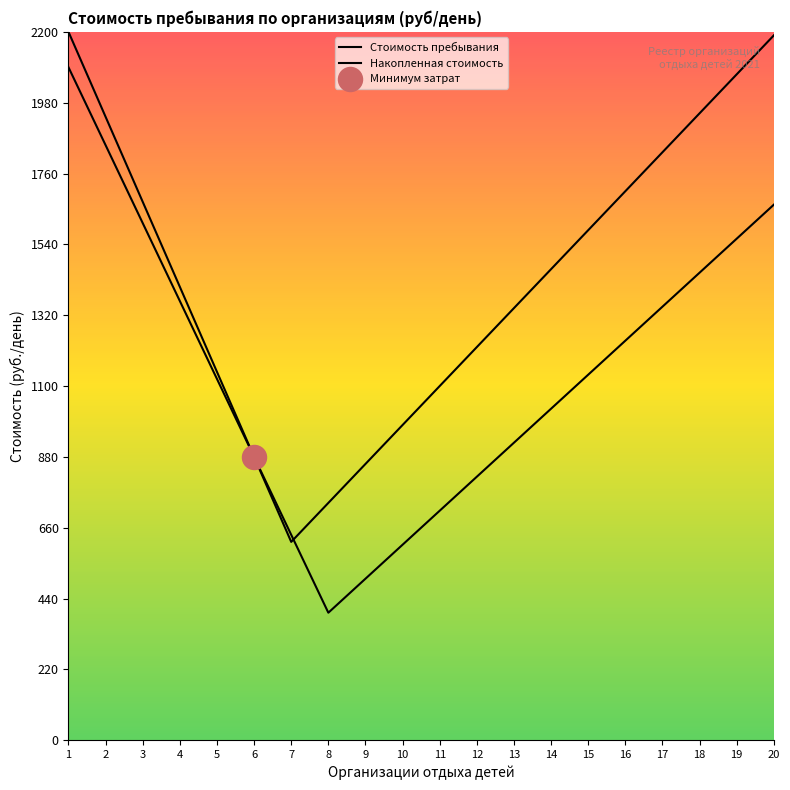

At how many categories does at least one series exceed 760?

18